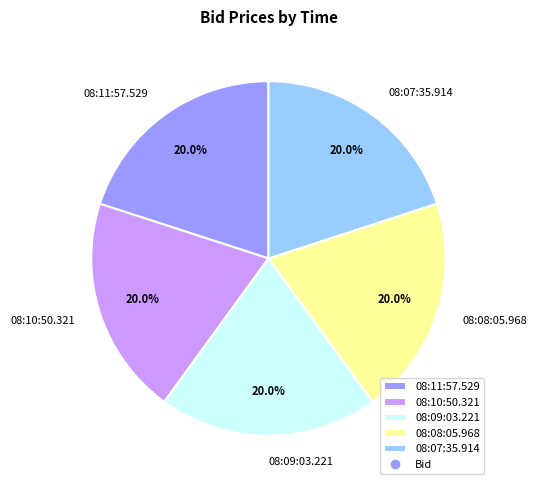

What is the ratio of the value at 08:08:05.968 to the value at 08:11:57.529?

1.0